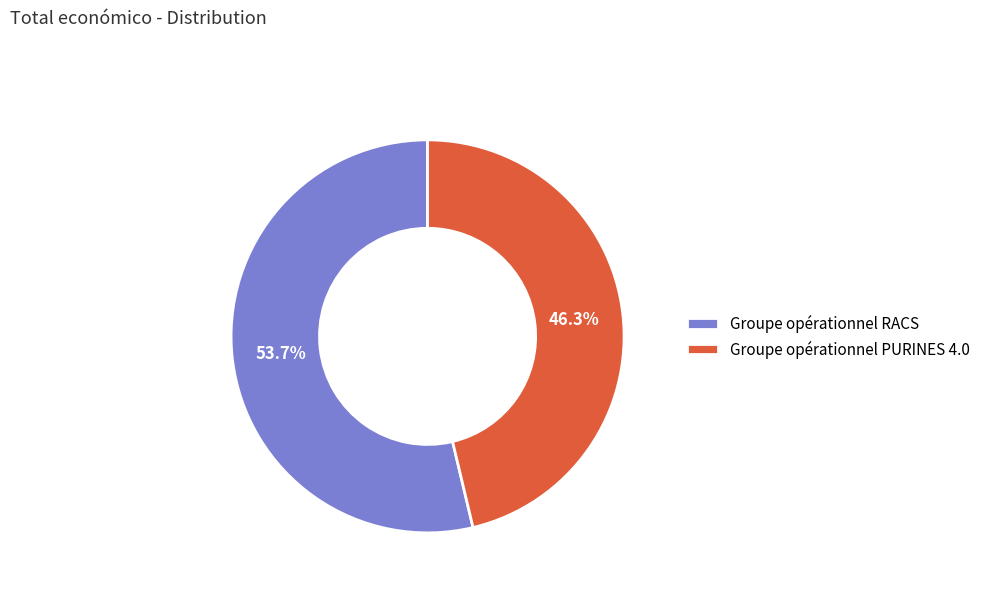

To the nearest percent, what percentage of the pie is Groupe opérationnel PURINES 4.0?

46%